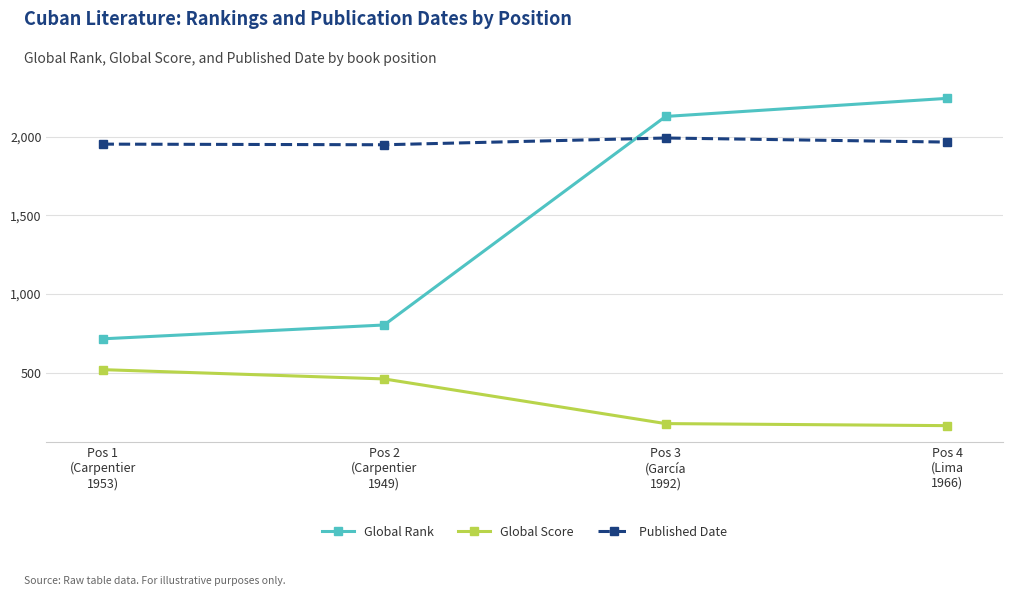

What is the highest value of the Global Score series?

519